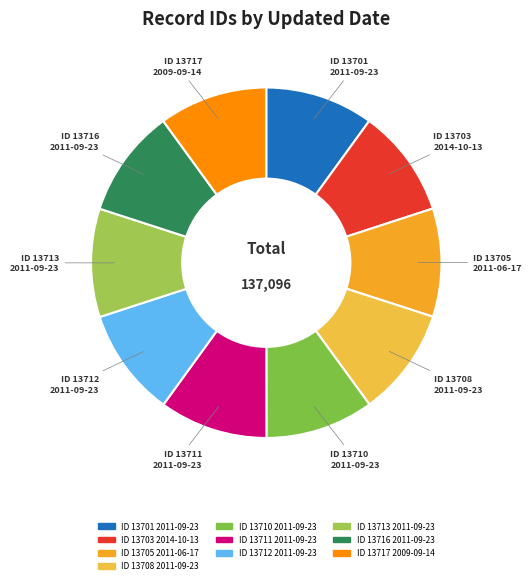

Rank the categories by value from lowest to highest.

2011-09-23, 2014-10-13, 2011-06-17, 2011-09-23 (13708), 2011-09-23 (13710), 2011-09-23 (13711), 2011-09-23 (13712), 2011-09-23 (13713), 2011-09-23 (13716), 2009-09-14